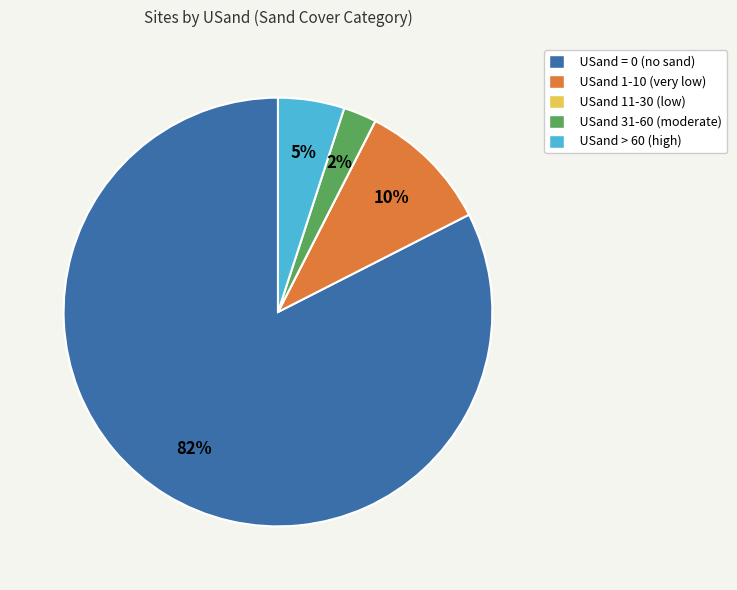

What percentage is the USand 1-10 (very low) slice, to the nearest percent?

10%